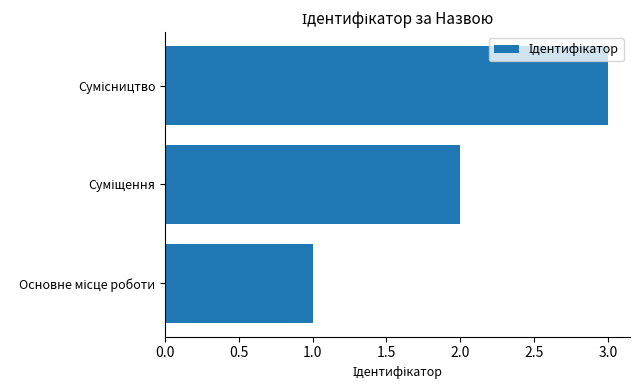

Are the bars horizontal?

Yes